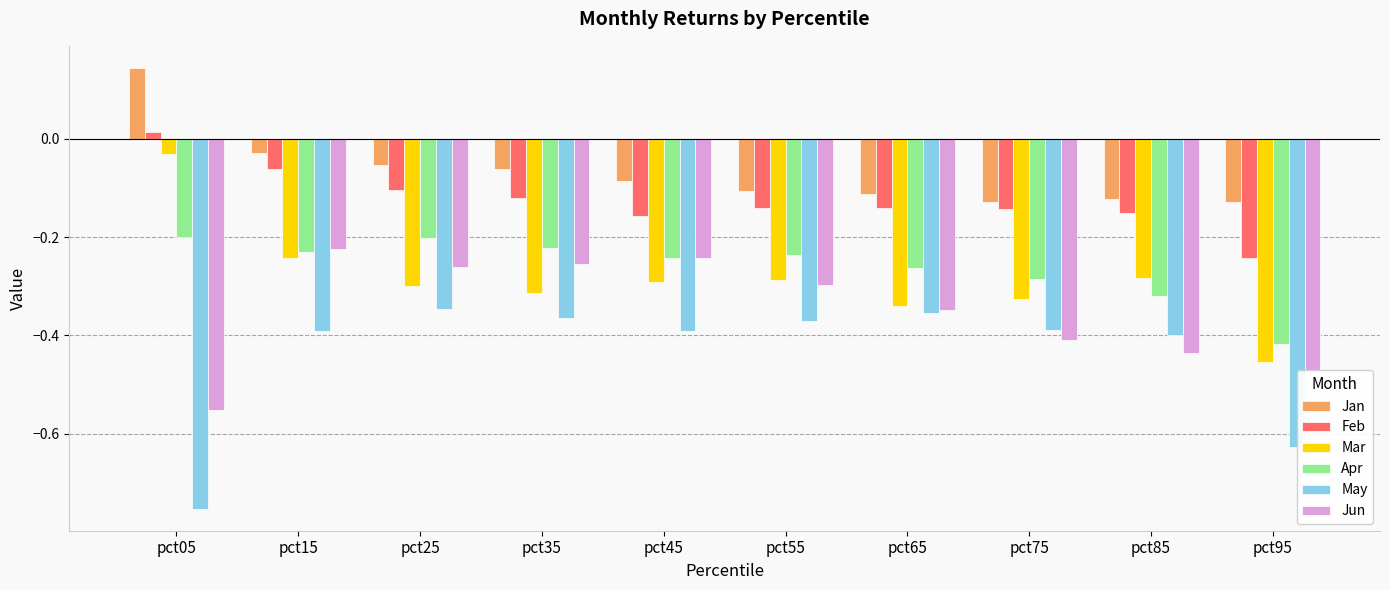

At which category does the chart reach its peak across all series?

pct05